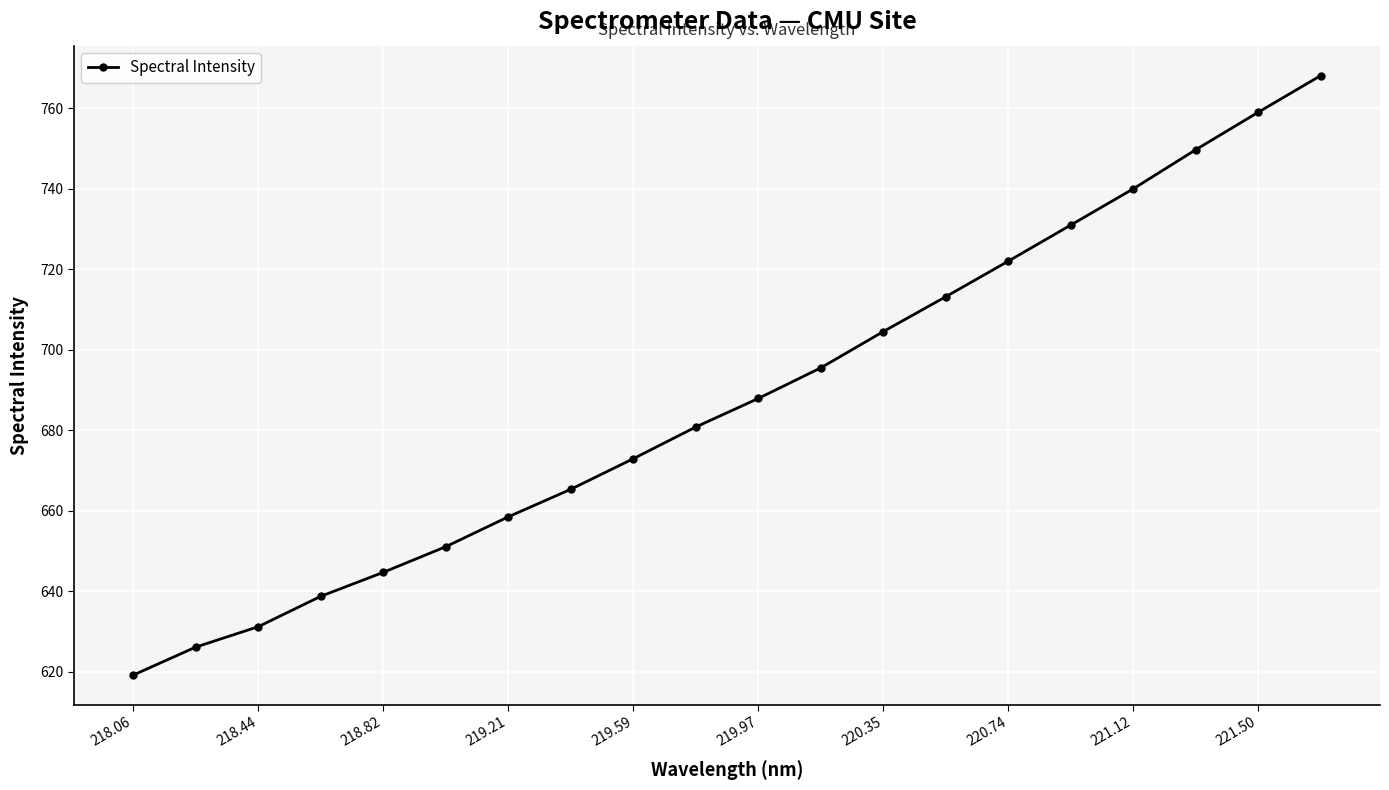

True or false: the data has more than 2 interior local peaks.

False